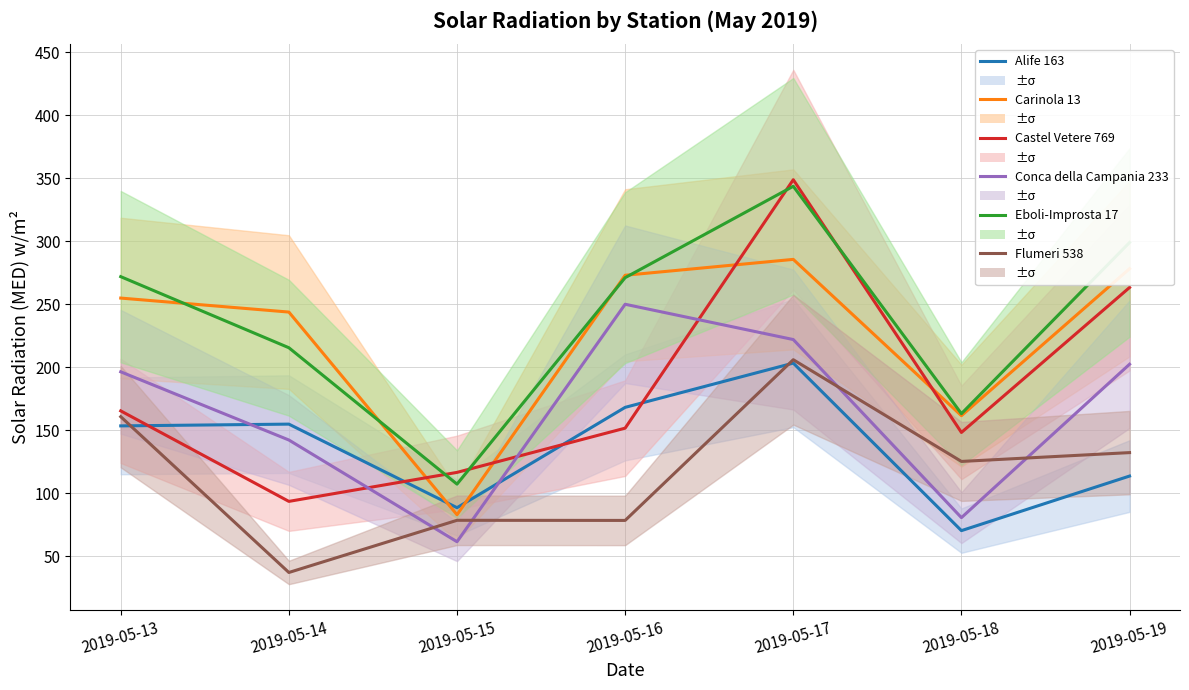

How many data points does each series have?

7